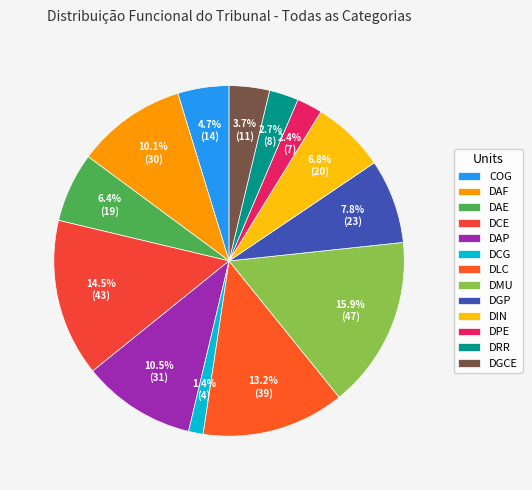

Between DIN and DCG, which is larger?

DIN